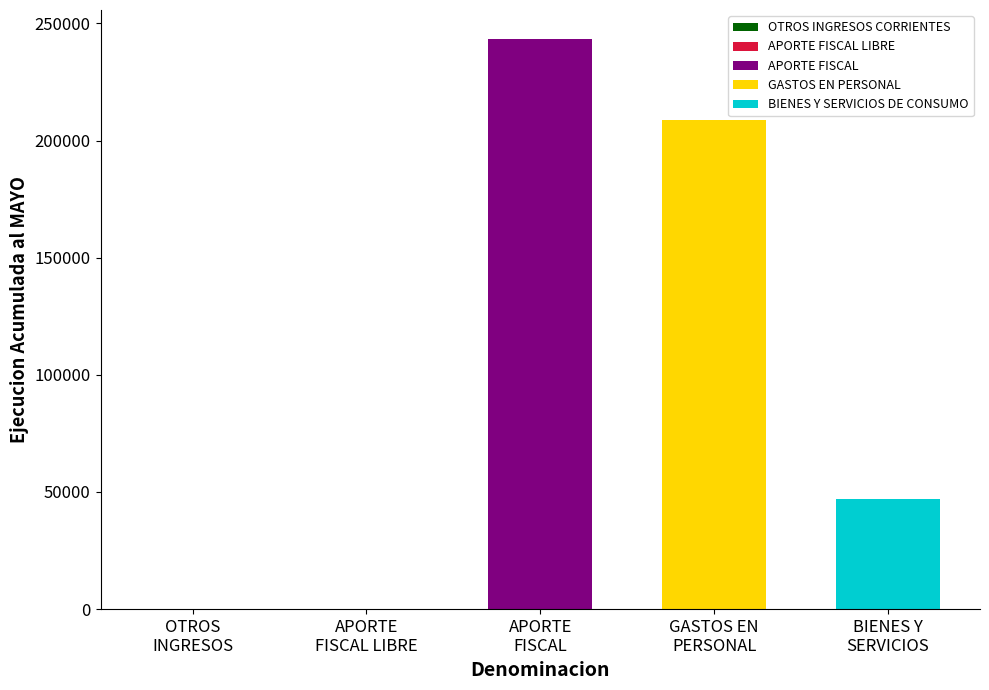

Does the chart contain any negative values?

No